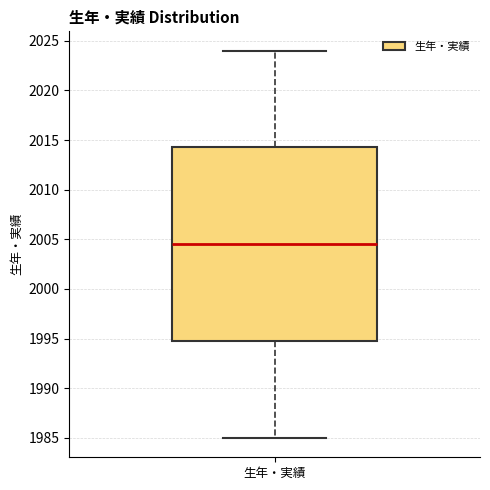

Where is the upper edge of the box for 生年・実績 on the y-axis? The values are not printed on the chart, so give them approximately, as read against the axis.

2014.5